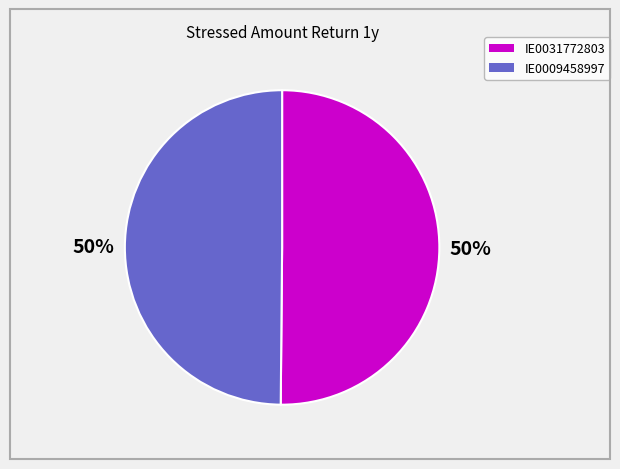

Count the number of slices in the pie.

2